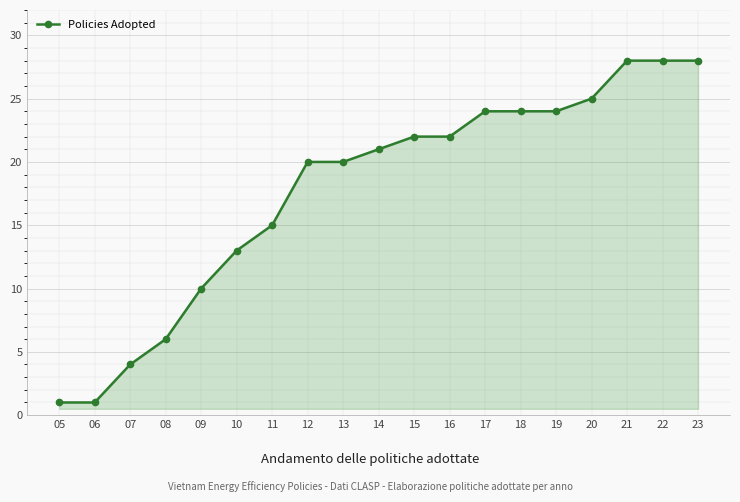

How many series are shown in this chart?

1